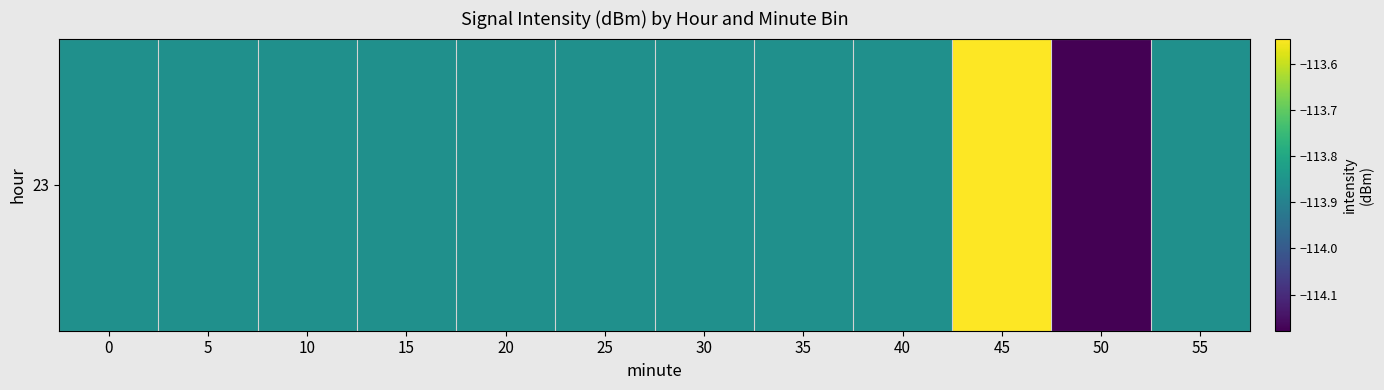

Which category has the lowest value across all series?

50